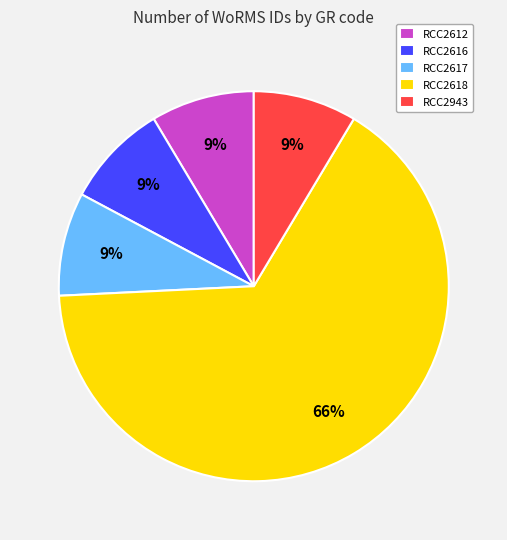

Does RCC2618 represent more than half of the total?

Yes